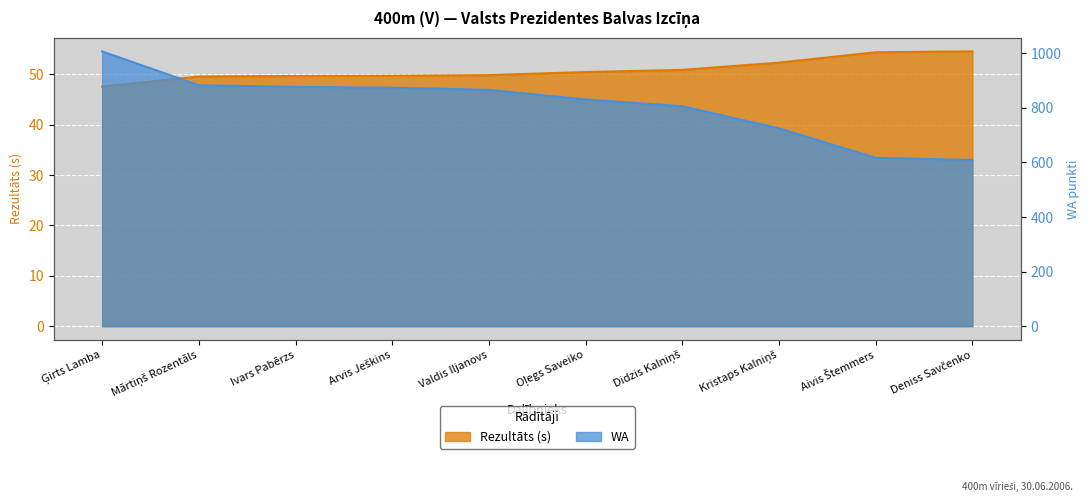

True or false: Rezultāts and WA cross at least once.

False